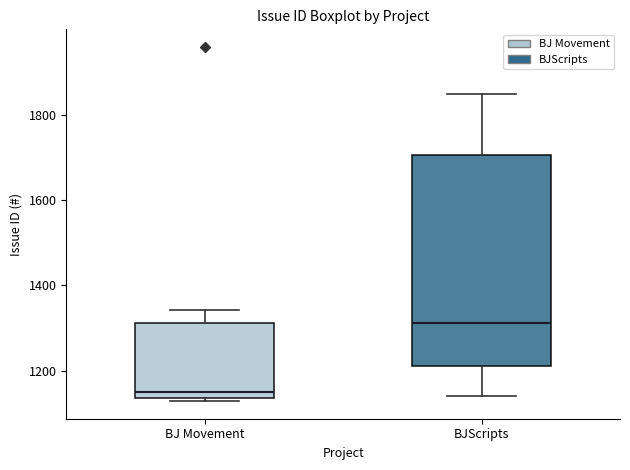

Reading left to right, read every box against the y-axis: the position of its median line, the range the box covers, and the ends of its whiskers. The values are not printed on the chart, so give them approximately, as read against the axis.

BJ Movement: median 1140 (just above the box's lower edge), box 1140 to 1320, whiskers 1120 to 1340
BJScripts: median 1320, box 1220 to 1700, whiskers 1140 to 1840